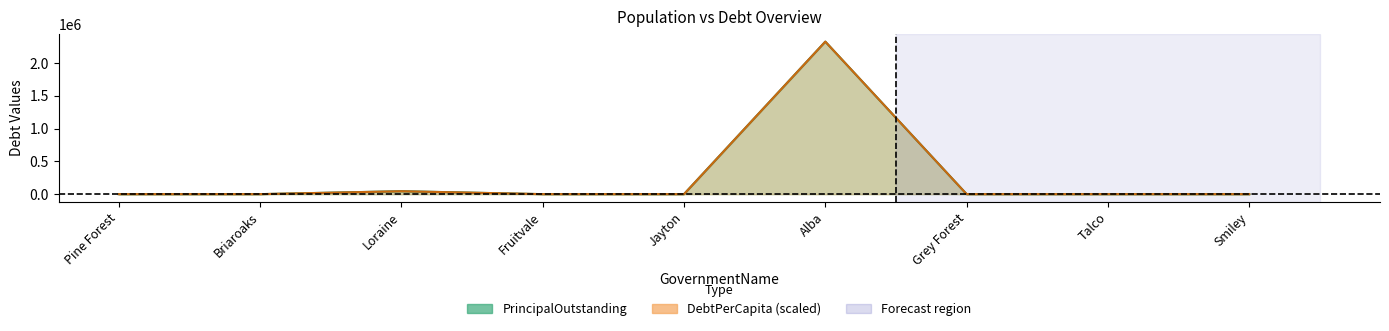

What is the maximum value for DebtPerCapita?

2327000.0